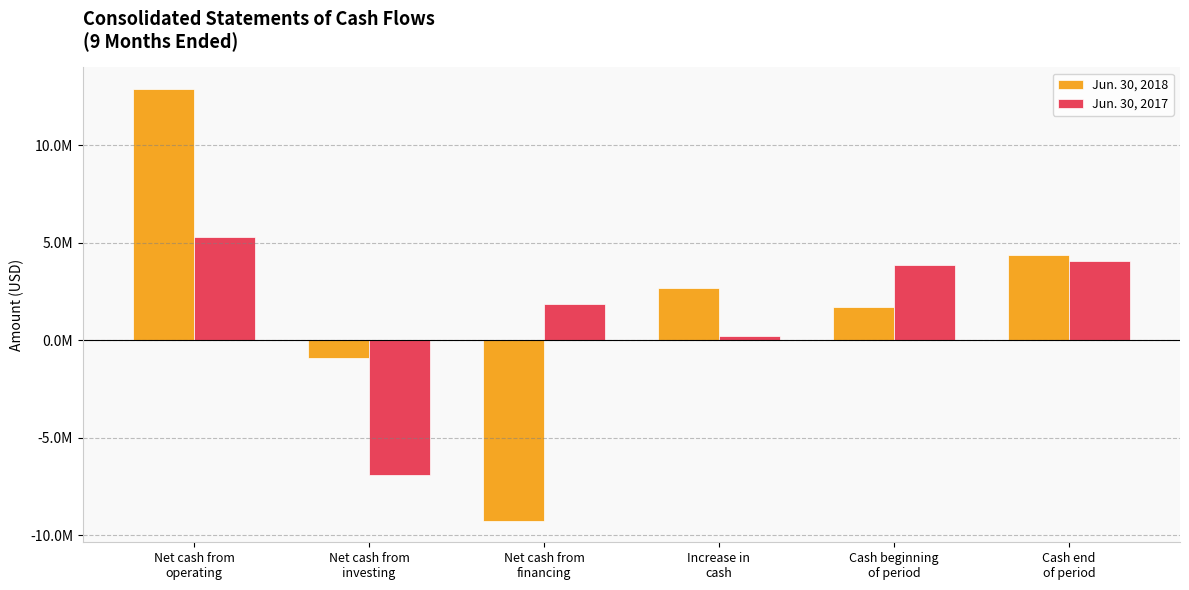

What are all the series names shown in the legend?

Jun. 30, 2018, Jun. 30, 2017